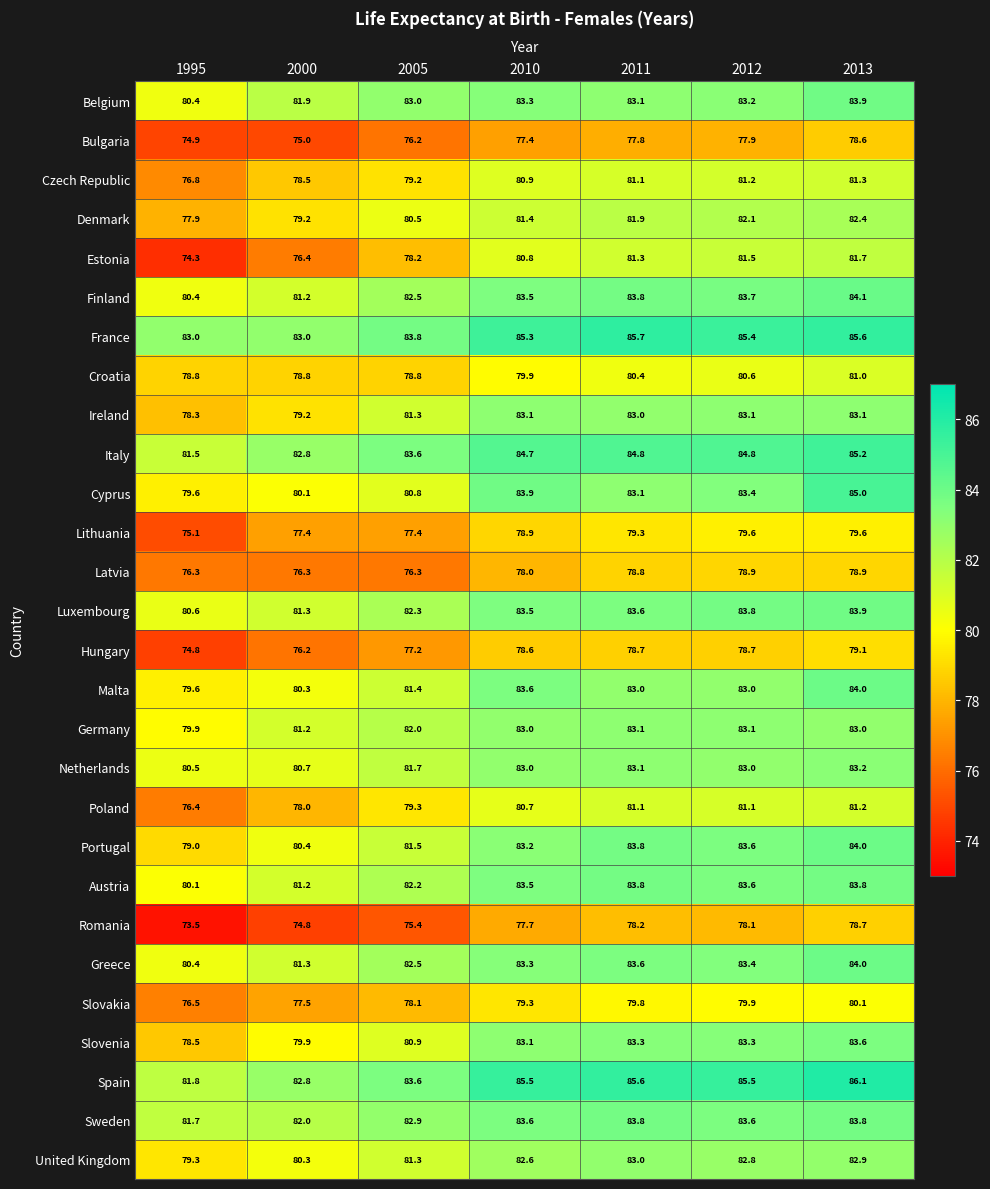

The value of Bulgaria at 2000 is 75.0. True or false?

True